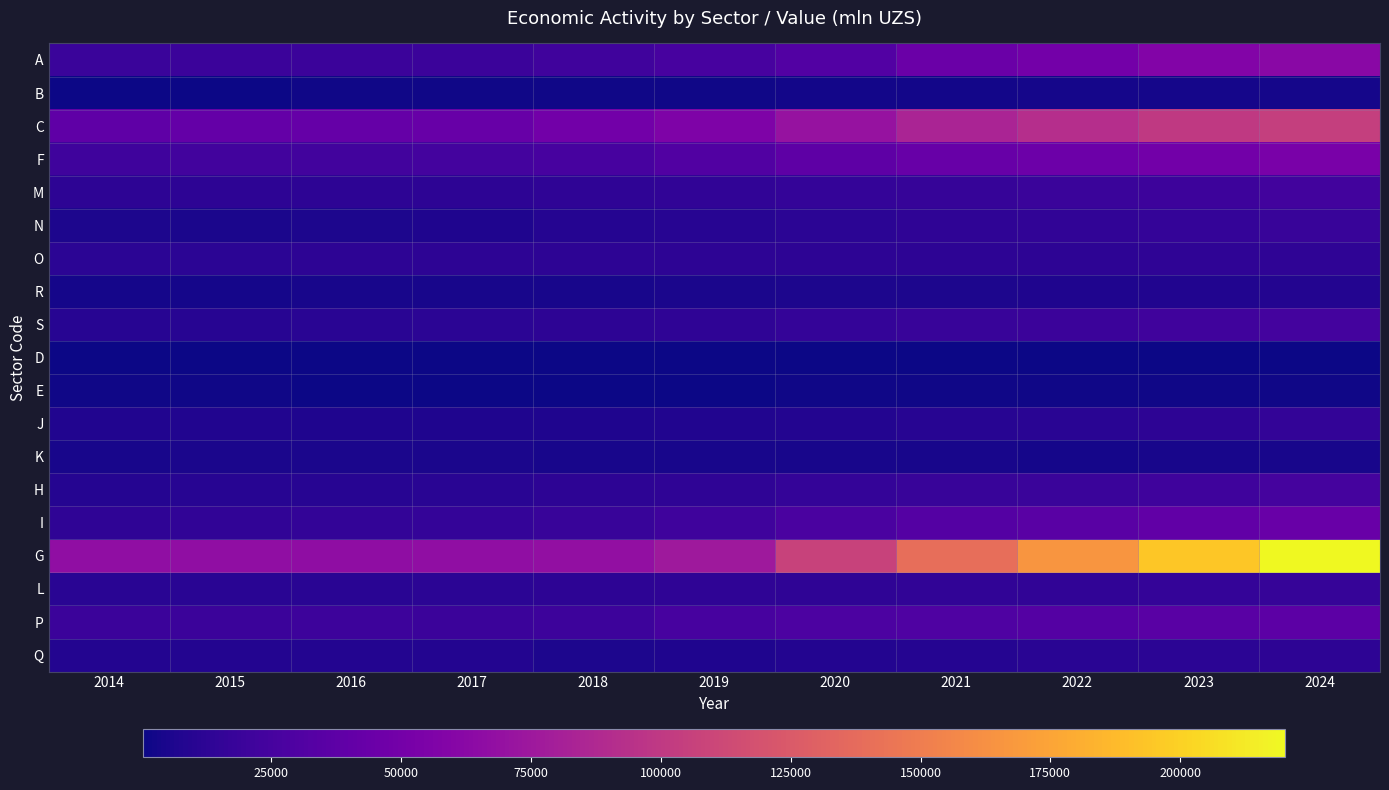

Reading left to right, extract all data points from this chart.

A: 2014=19017	2015=19364	2016=19527	2017=20047	2018=22647	2019=26042	2020=31731	2021=44657	2022=49546	2023=57925	2024=62796
B: 2014=682	2015=947	2016=1195	2017=1373	2018=1590	2019=1888	2020=2453	2021=2727	2022=2930	2023=3179	2024=3371
C: 2014=38514	2015=41336	2016=42207	2017=43247	2018=48444	2019=55926	2020=70172	2021=84162	2022=91577	2023=100040	2024=104614
F: 2014=21495	2015=22884	2016=23349	2017=23851	2018=25534	2019=30478	2020=38108	2021=43173	2022=45719	2023=49173	2024=53128
M: 2014=12516	2015=12404	2016=12670	2017=12929	2018=13668	2019=14604	2020=15956	2021=16924	2022=18512	2023=20429	2024=22836
N: 2014=5733	2015=5420	2016=6308	2017=7187	2018=9014	2019=10194	2020=12115	2021=13683	2022=14110	2023=16116	2024=18333
O: 2014=11843	2015=12246	2016=12398	2017=12452	2018=12445	2019=12459	2020=12507	2021=12626	2022=12984	2023=13683	2024=13713
R: 2014=3564	2015=3625	2016=3875	2017=3849	2018=4180	2019=4729	2020=5628	2021=6304	2022=6851	2023=7611	2024=8172
S: 2014=10438	2015=10312	2016=10869	2017=11906	2018=12892	2019=14020	2020=15962	2021=18375	2022=19928	2023=21936	2024=24147
D: 2014=394	2015=367	2016=350	2017=356	2018=338	2019=334	2020=401	2021=499	2022=503	2023=545	2024=694
E: 2014=1358	2015=1335	2016=1186	2017=1043	2018=999	2019=1152	2020=1223	2021=1339	2022=1386	2023=1583	2024=1710
J: 2014=7383	2015=7448	2016=7035	2017=6921	2018=6766	2019=7379	2020=8451	2021=10188	2022=11176	2023=12906	2024=15008
K: 2014=4523	2015=4874	2016=5255	2017=4871	2018=4138	2019=3956	2020=3875	2021=3974	2022=3511	2023=3857	2024=4223
H: 2014=9303	2015=9921	2016=10613	2017=11462	2018=12514	2019=13856	2020=16096	2021=18211	2022=19082	2023=21688	2024=24700
I: 2014=13238	2015=14692	2016=15571	2017=16539	2018=18215	2019=21062	2020=27429	2021=32501	2022=35429	2023=39549	2024=43584
G: 2014=66913	2015=67103	2016=66250	2017=67064	2018=67389	2019=75094	2020=106874	2021=140182	2022=166105	2023=194249	2024=220265
L: 2014=11471	2015=11290	2016=11409	2017=11844	2018=12998	2019=13583	2020=14075	2021=14491	2022=14829	2023=15801	2024=17111
P: 2014=19318	2015=19477	2016=20169	2017=20048	2018=20455	2019=25340	2020=28326	2021=30094	2022=32810	2023=35167	2024=36873
Q: 2014=8693	2015=8579	2016=8213	2017=8370	2018=6013	2019=6937	2020=8107	2021=9427	2022=10767	2023=12037	2024=13065